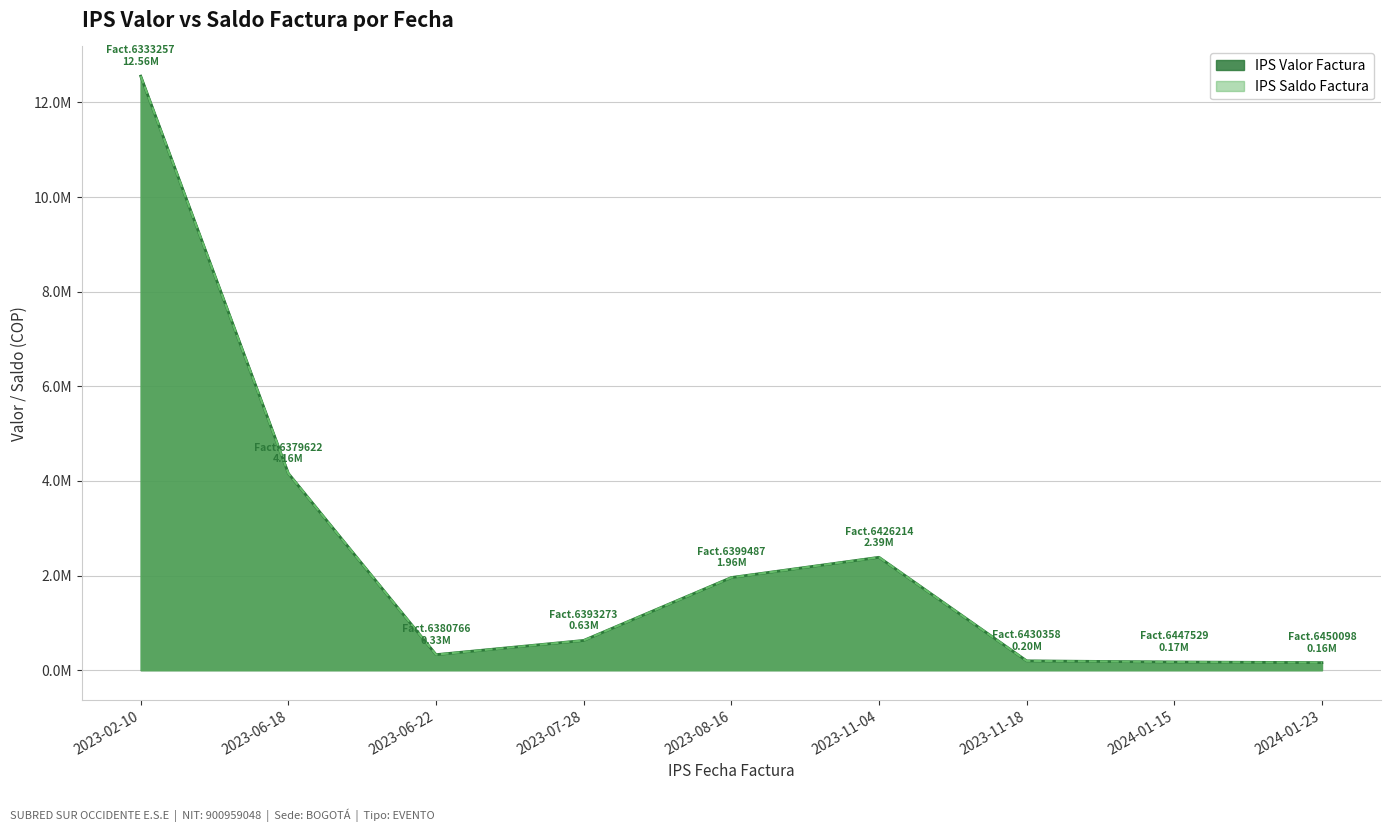

Is the value of IPS Valor Factura at 2023-11-18 greater than the value of IPS Saldo Factura at 2023-02-10?

No